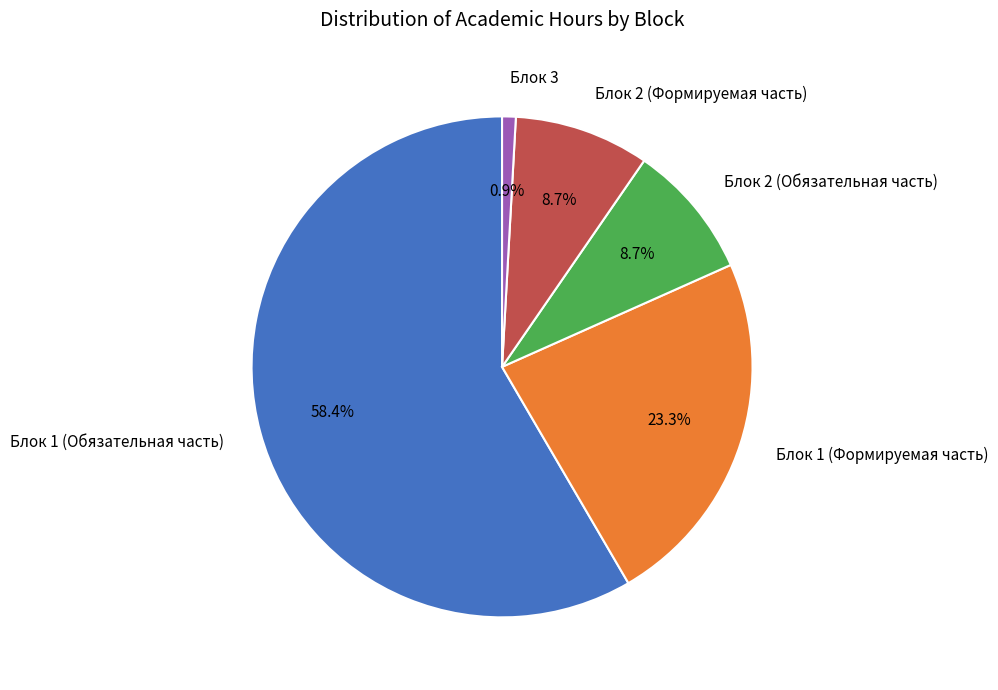

Which slice is the largest?

Блок 1 (Обязательная часть)